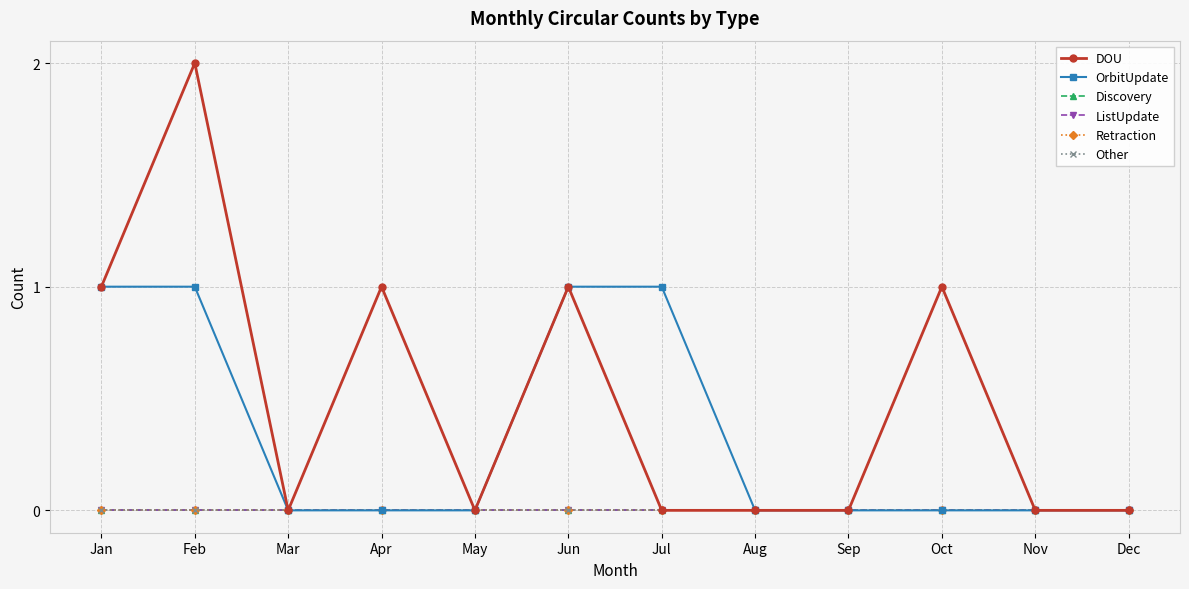

List the series in order of their peak value, lowest first.

Discovery, ListUpdate, Retraction, Other, OrbitUpdate, DOU